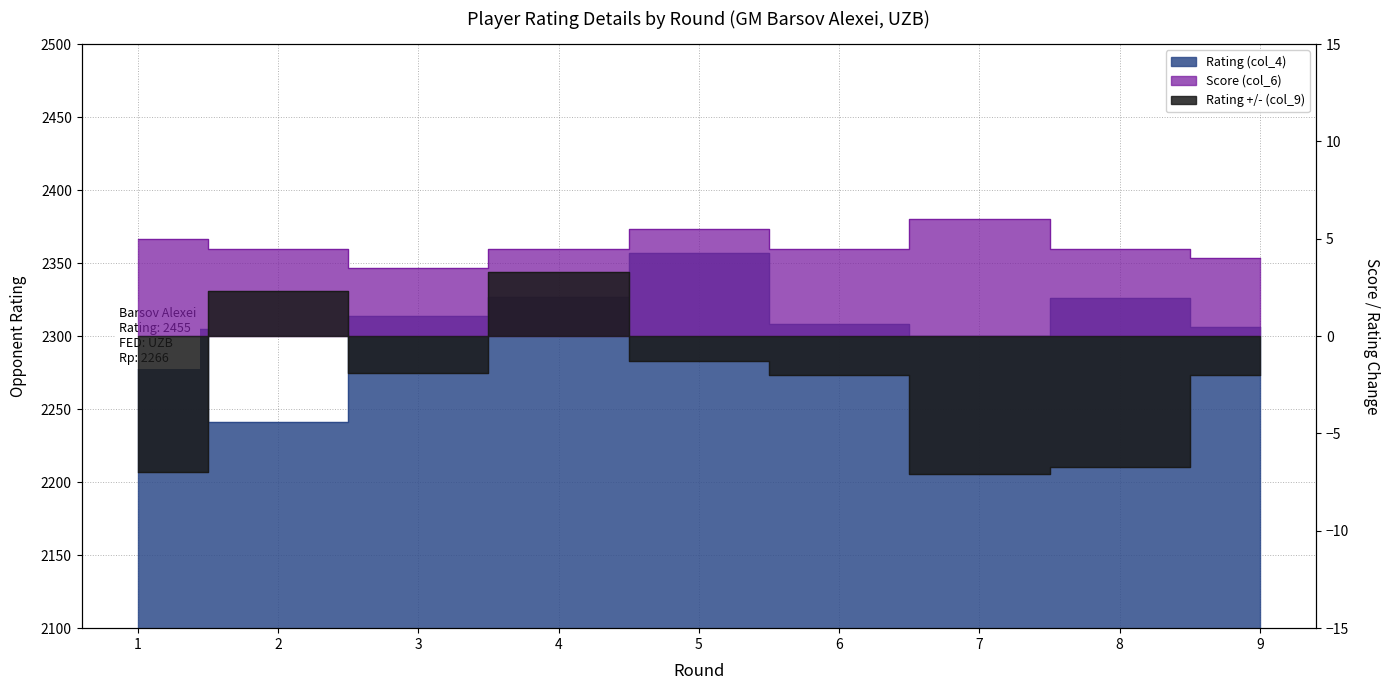

Rank the categories by Rating (col_4) value from highest to lowest.

5, 4, 8, 3, 6, 9, 1, 7, 2